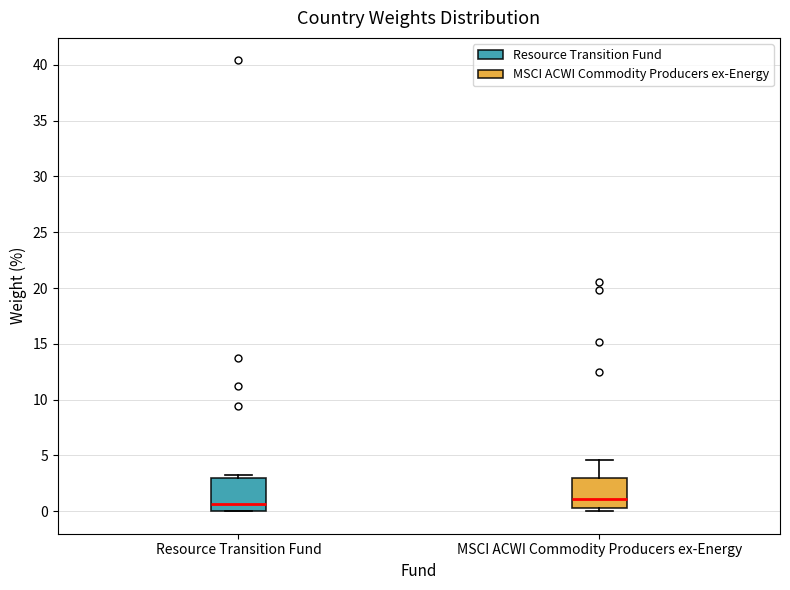

Reading left to right, read every box against the y-axis: the position of its median line, the range the box covers, and the ends of its whiskers. The values are not printed on the chart, so give them approximately, as read against the axis.

Resource Transition Fund: median 0.5, box 0.0 to 3.0, whiskers 0.0 to 3.0 (just above the box's upper edge)
MSCI ACWI Commodity Producers ex-Energy: median 1.0, box 0.5 to 3.0, whiskers 0.0 to 4.5